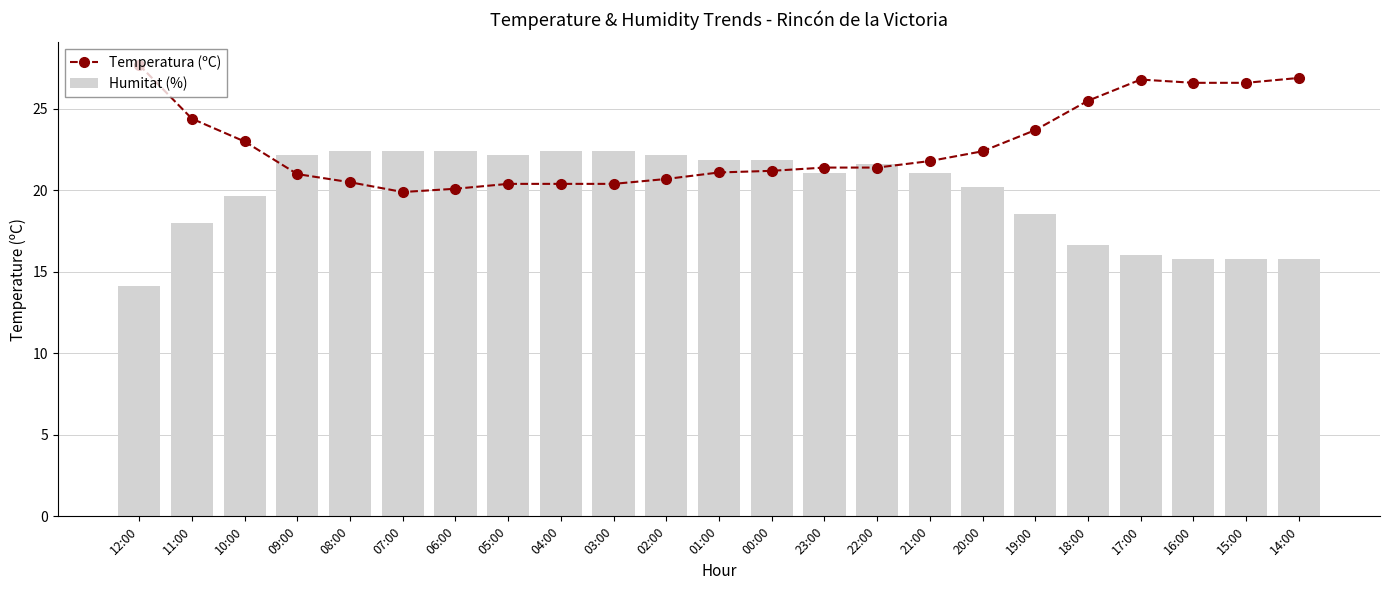

Where does the Temperatura (ºC) series first go above 21?

12:00